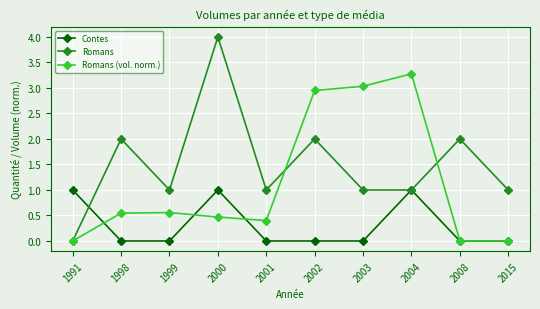

What is the approximate value of Romans at 2002?

2.0